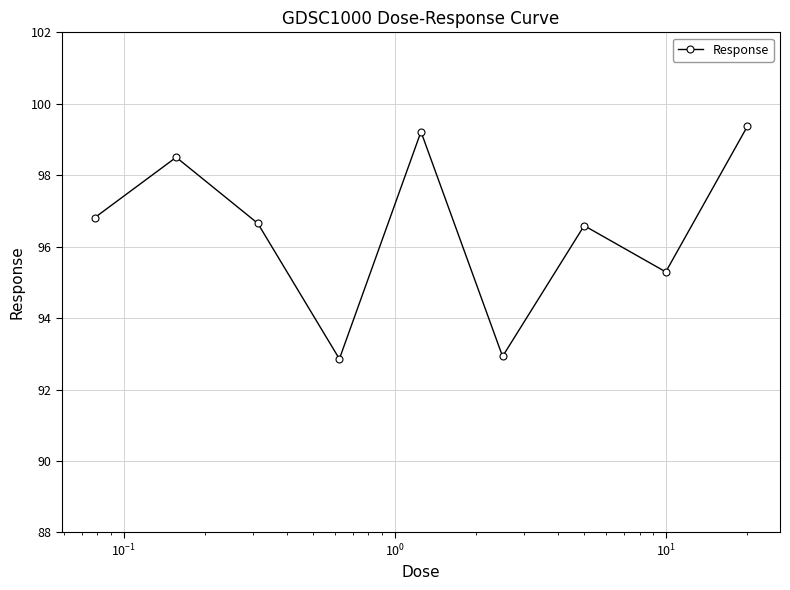

How many interior local valleys (lower than both neighbors) does the data have?

3